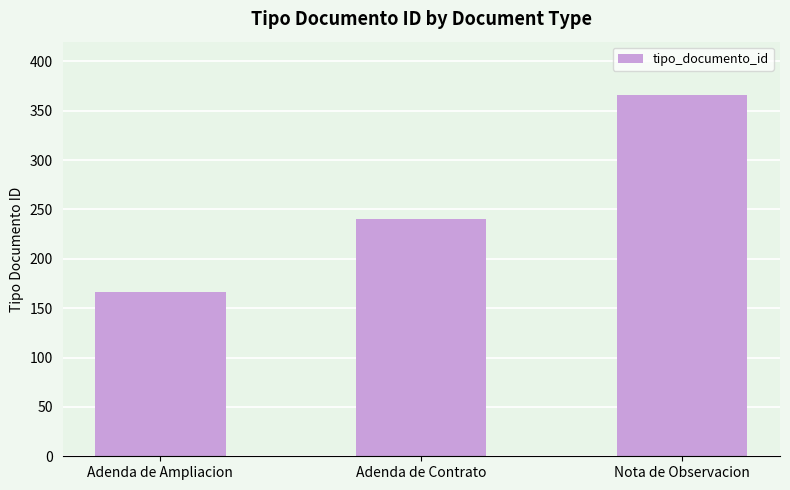

Is it true that the value at Adenda de Ampliacion is 166?

True